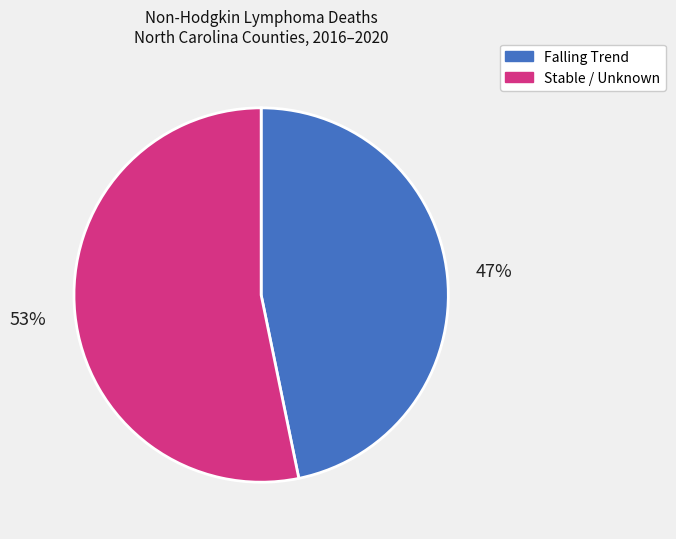

To the nearest percent, what is the average slice percentage?

50%